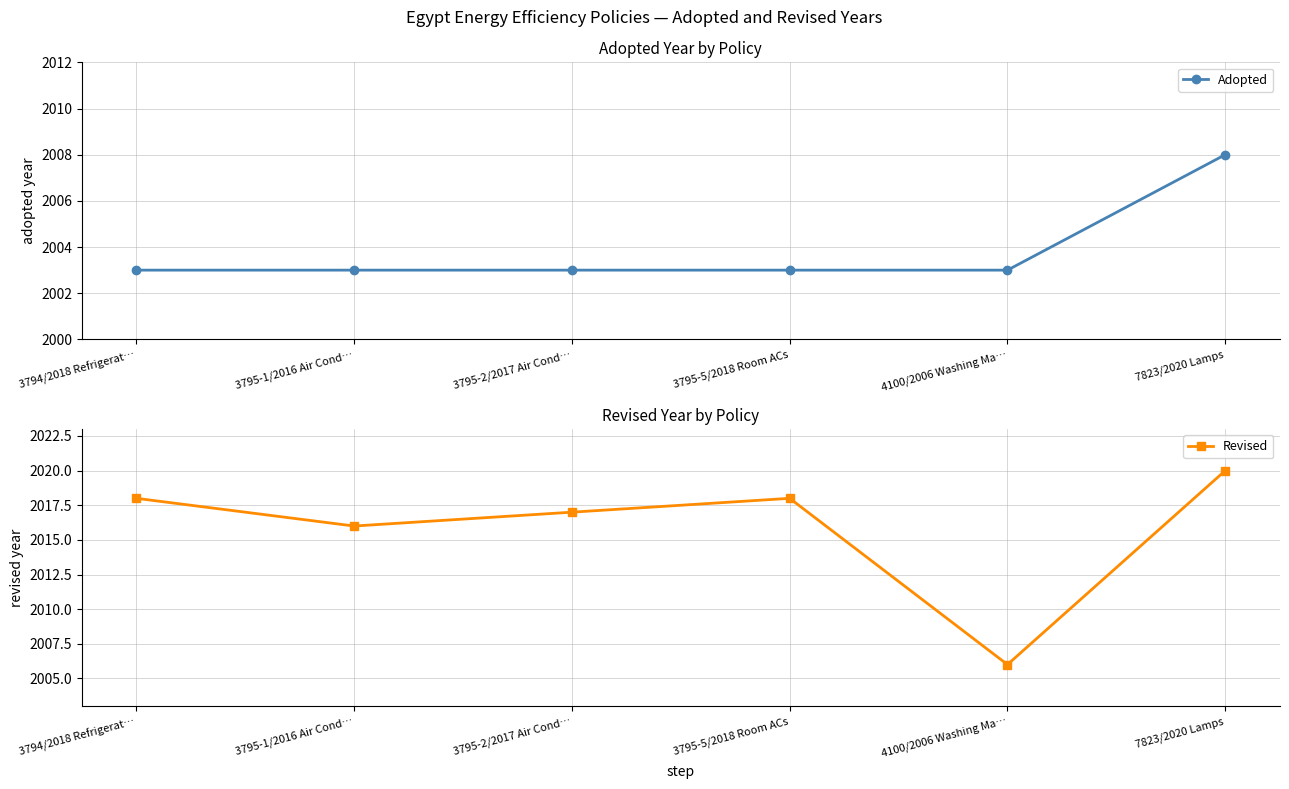

At how many categories does at least one series exceed 2012?

5